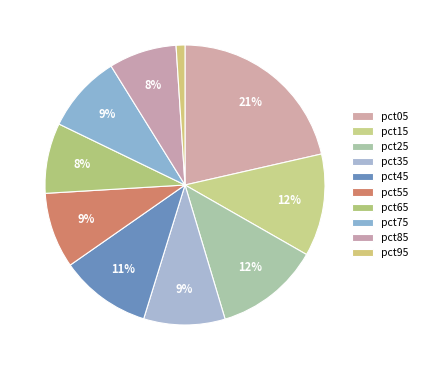

True or false: pct15 accounts for 1% of the total.

False